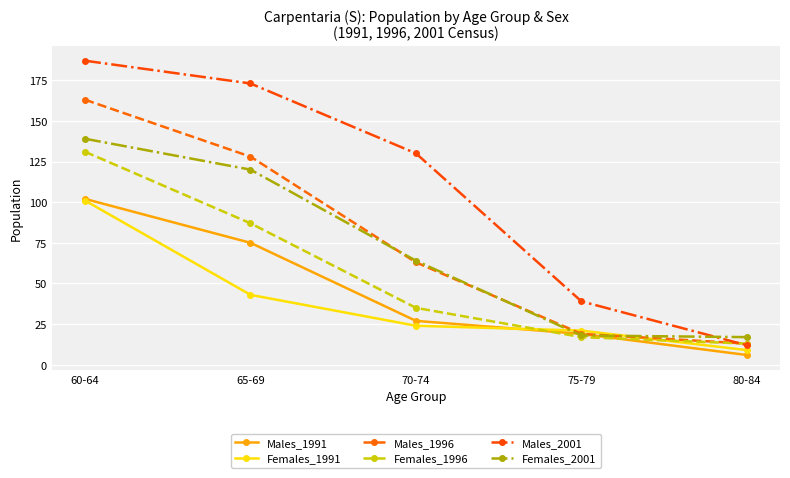

Is it true that Males_1996 equals 63 at 70-74?

True